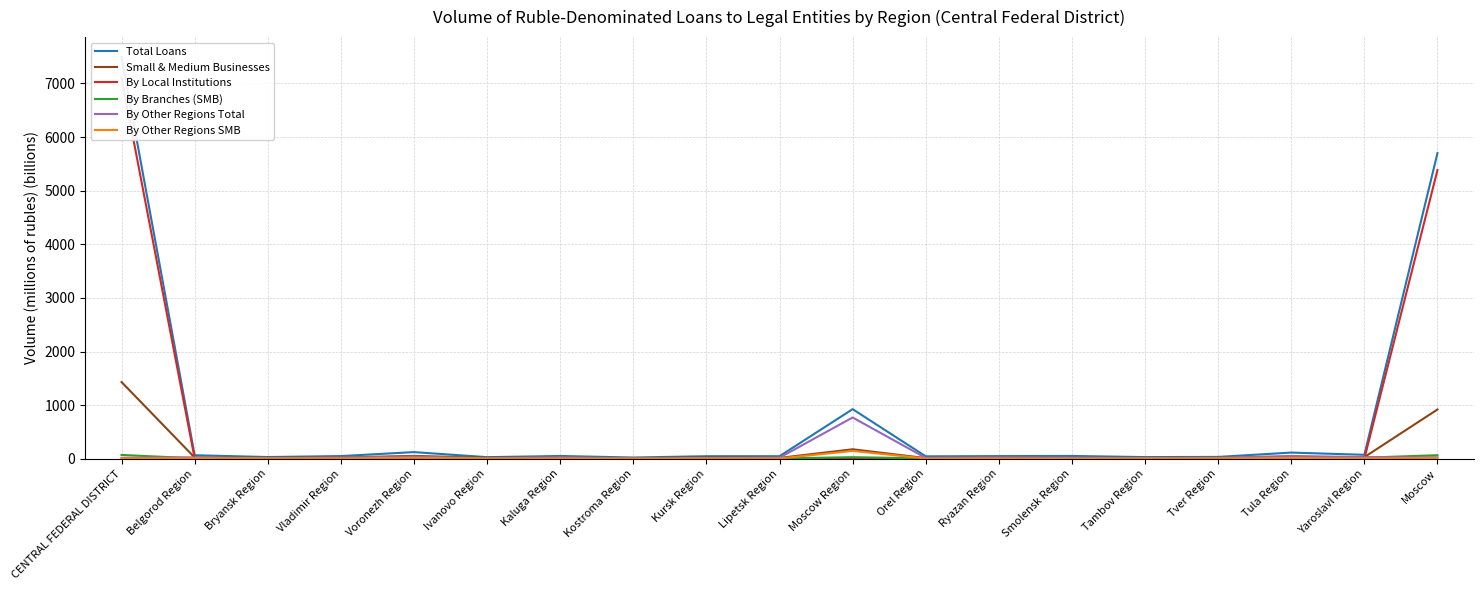

How many data points in By Branches (SMB) are above 9?

10